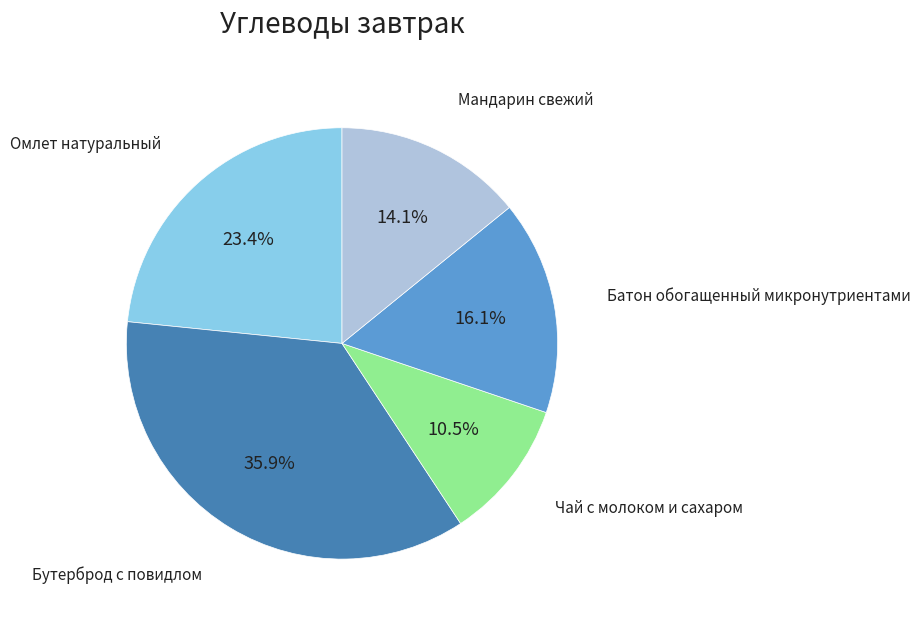

Count the number of slices in the pie.

5